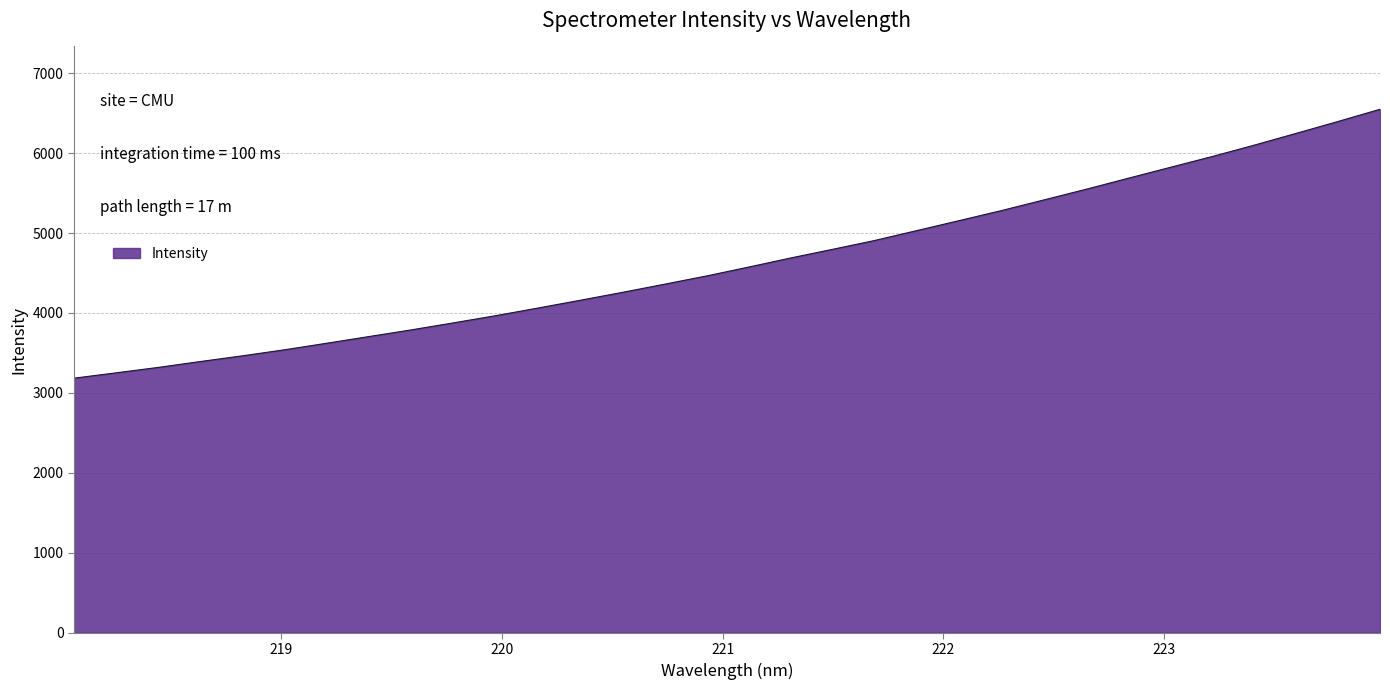

What is the greatest value displayed?

6547.6